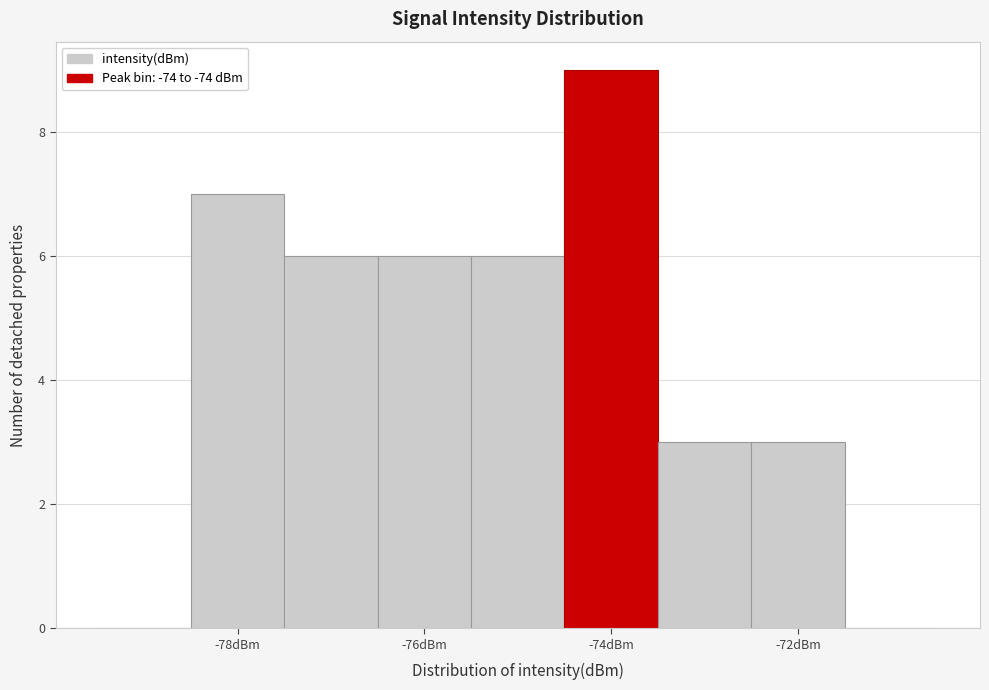

Reading left to right, list every bar in this chart as the range it spans on the x-axis followed by its height. Neither the bar edges nor the heights are printed on the chart, so give them approximately, as read against the axes.

-79.5 to -78.5: 0
-78.5 to -77.5: 7
-77.5 to -76.5: 6
-76.5 to -75.5: 6
-75.5 to -74.5: 6
-74.5 to -73.5: 9
-73.5 to -72.5: 3
-72.5 to -71.5: 3
-71.5 to -70.5: 0